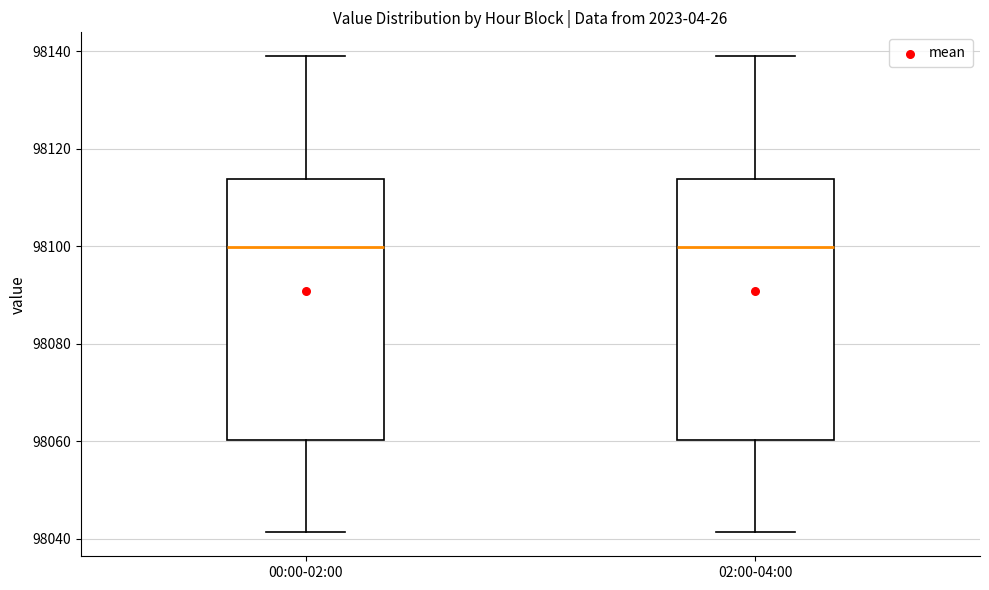

Reading left to right, transcribe this box plot: for each box, give where its median line is, the range the box spans, and where its two whiskers end, as read against the y-axis. The values are not printed on the chart, so give them approximately, as read against the axis.

00:00-02:00: median 98100, box 98060 to 98114, whiskers 98042 to 98140
02:00-04:00: median 98100, box 98060 to 98114, whiskers 98042 to 98140